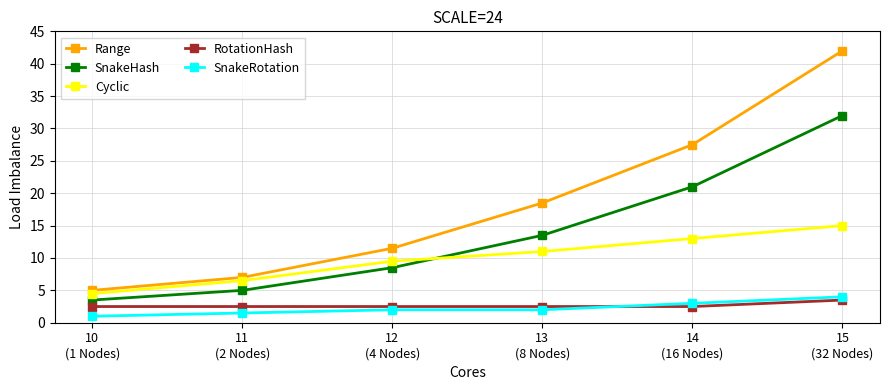

What is the label of the 5th point from the left?

14
(16 Nodes)